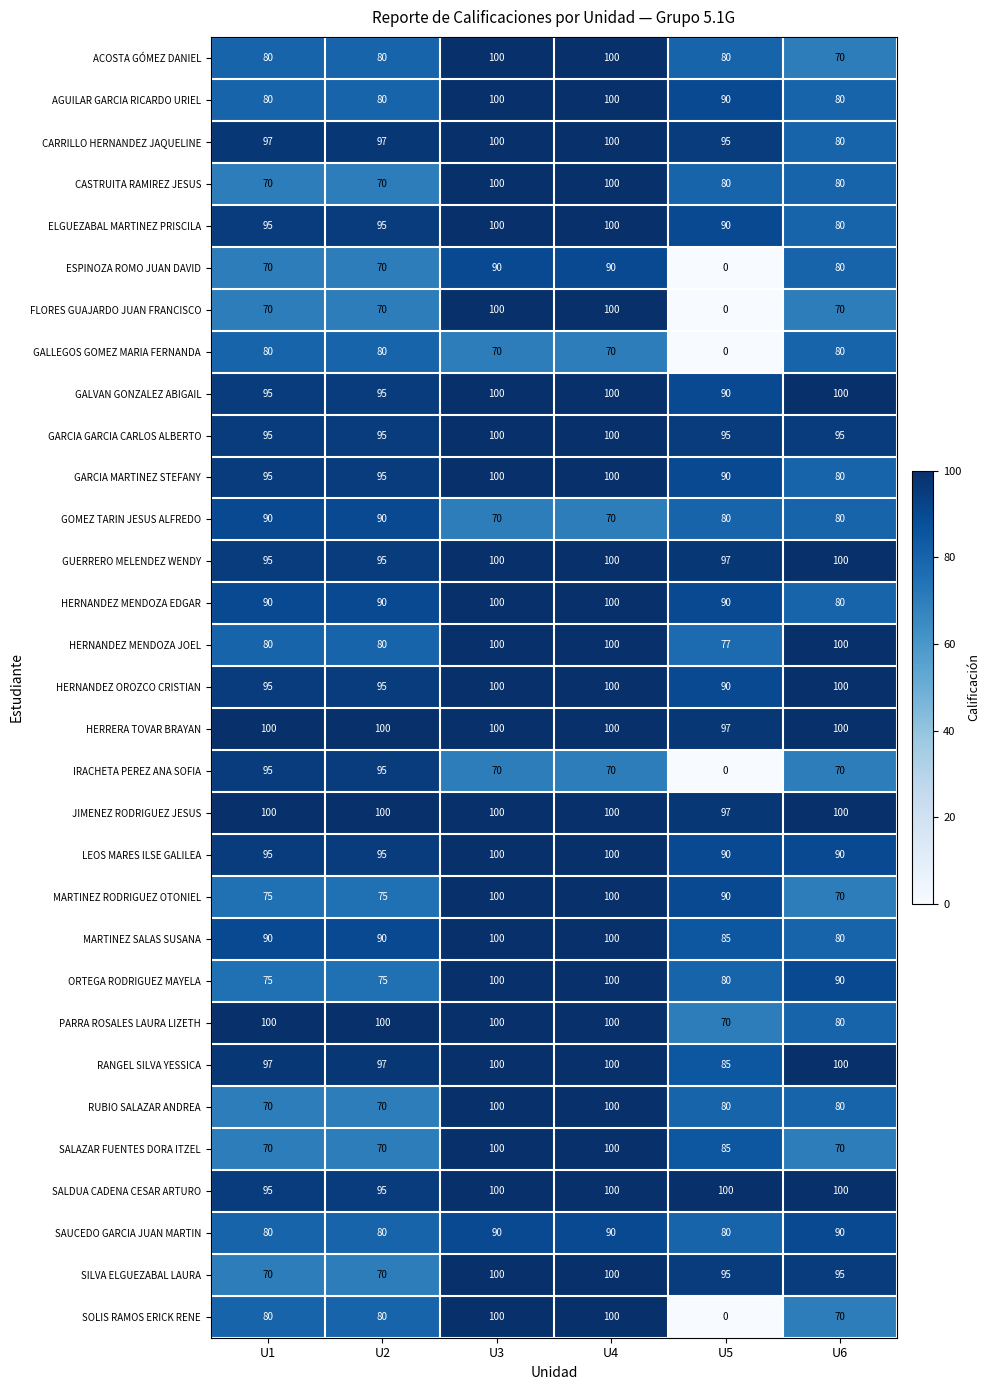

What is the spread (max minus min) of values at U6?

30